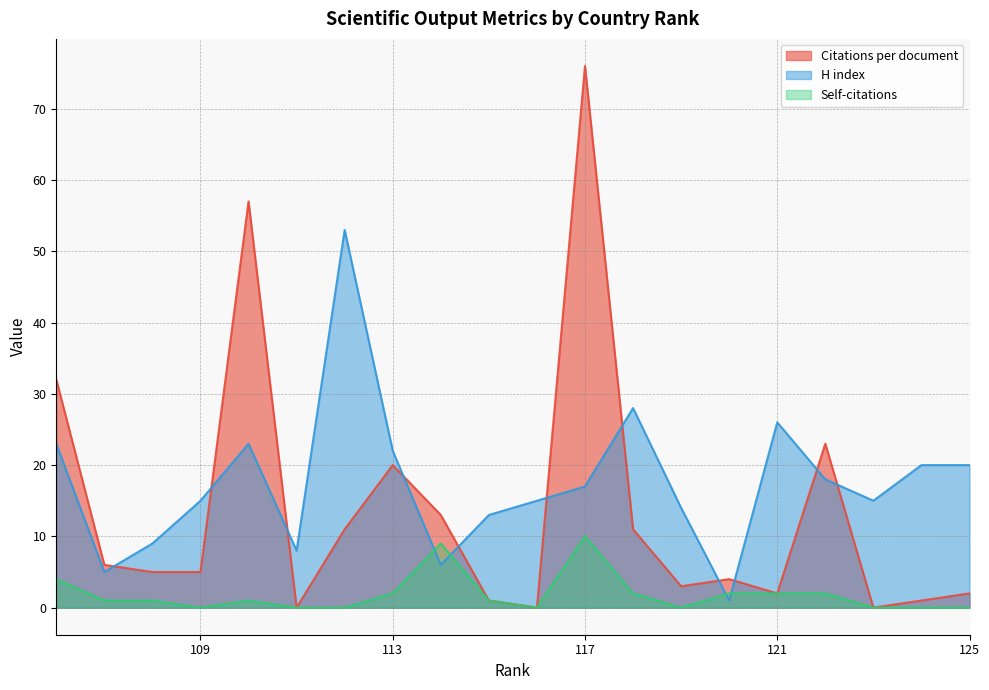

True or false: H index has more than 2 interior local peaks.

True